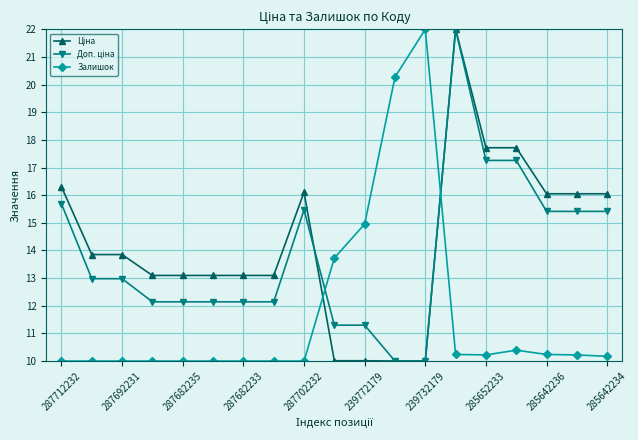

What is the minimum value shown in the chart?

10.0